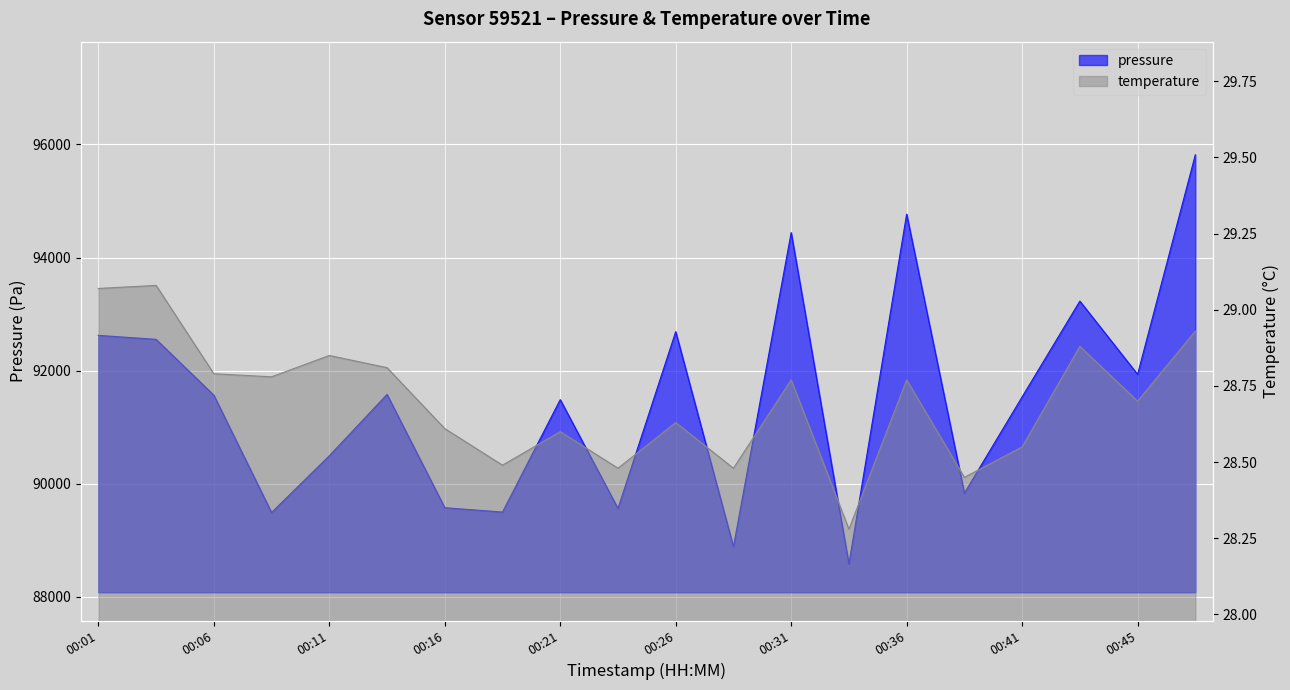

The pressure series shows 91579.8 at 00:14. True or false?

True